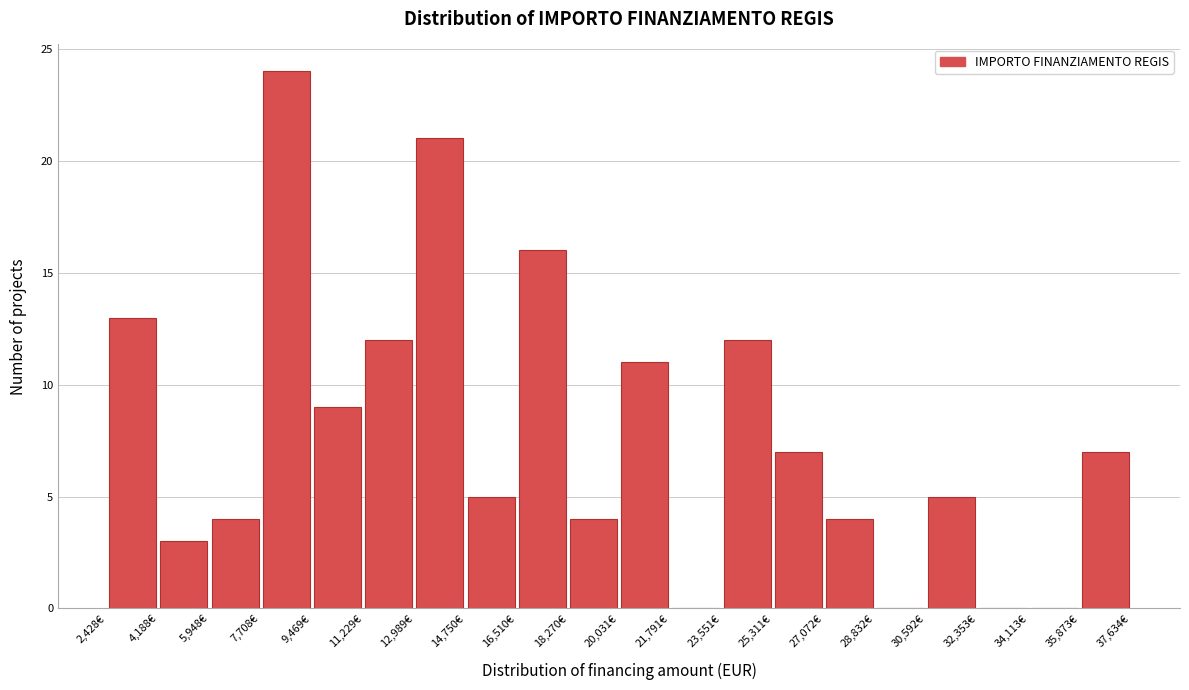

Reading left to right, transcribe this chart: for each bar, give the range it covers on the x-axis and its height. Neither the bar edges nor the heights are printed on the chart, so give them approximately, as read against the axes.

2400 to 4200: 13
4200 to 6000: 3
6000 to 7800: 4
7800 to 9400: 24
9400 to 11200: 9
11200 to 13000: 12
13000 to 14800: 21
14800 to 16600: 5
16600 to 18200: 16
18200 to 20000: 4
20000 to 21800: 11
21800 to 23600: 0
23600 to 25400: 12
25400 to 27000: 7
27000 to 28800: 4
28800 to 30600: 0
30600 to 32400: 5
32400 to 34200: 0
34200 to 35800: 0
35800 to 37600: 7